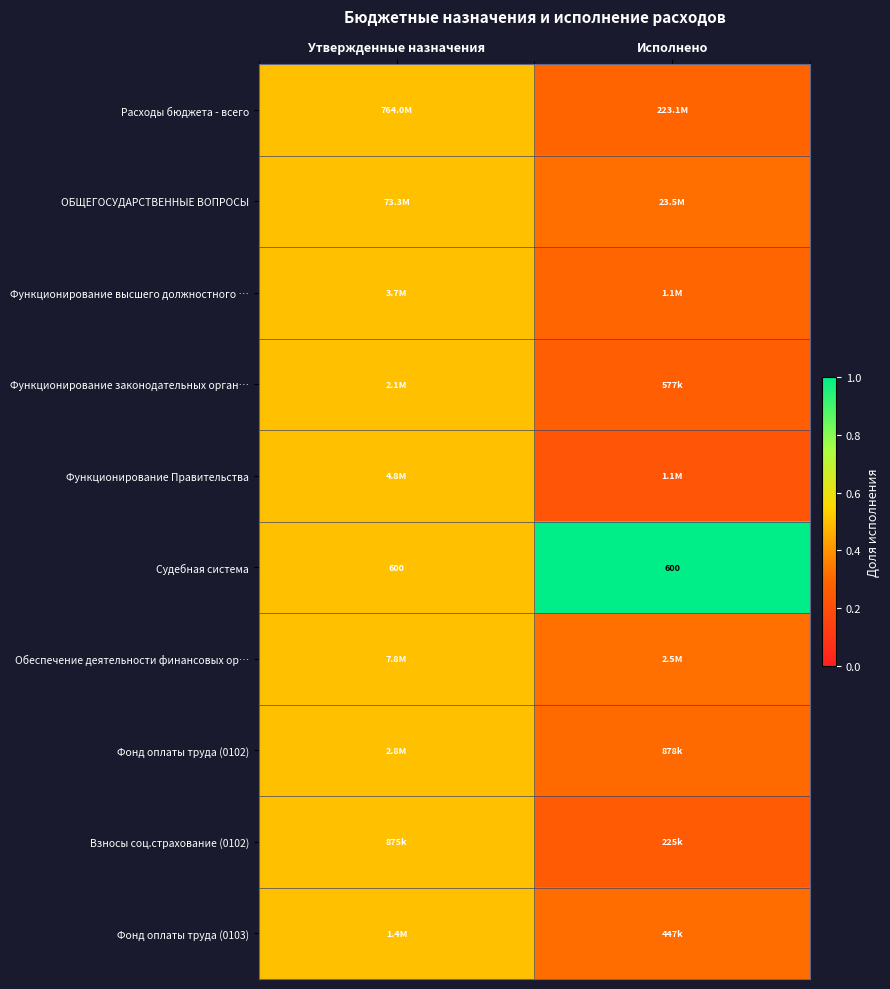

Count the ОБЩЕГОСУДАРСТВЕННЫЕ ВОПРОСЫ values in the range 0 to 1.

2